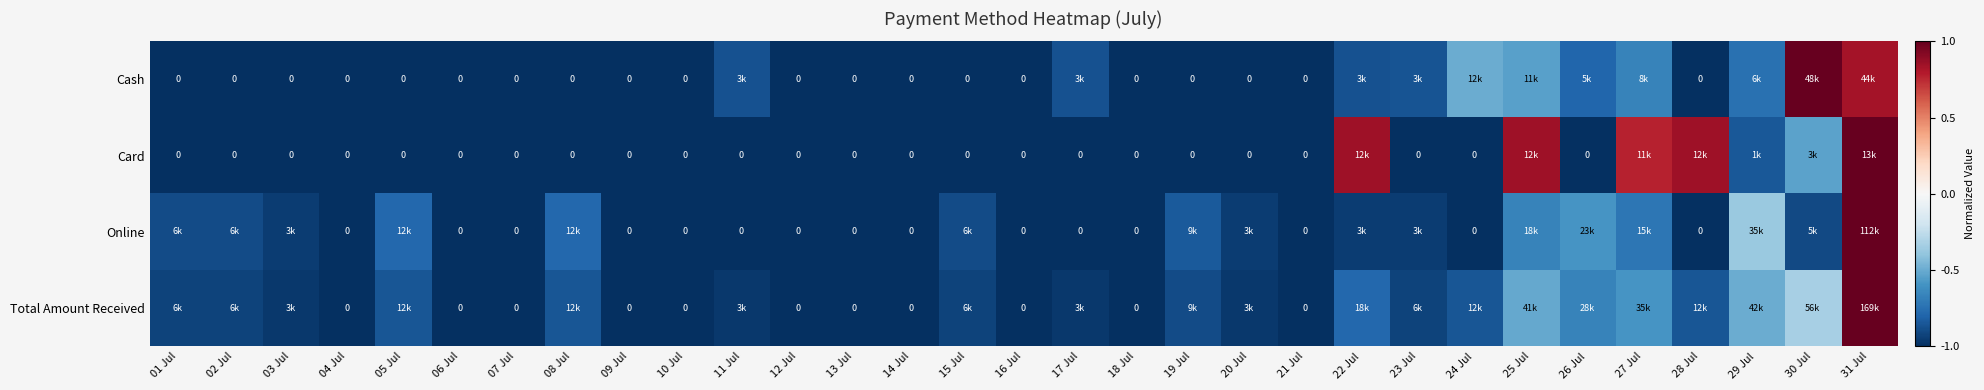

What is the smallest value displayed?

-1.0